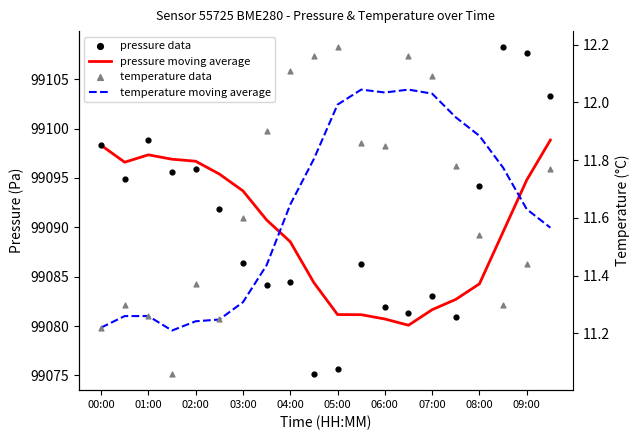

Which series contains the lowest Y value?

temperature data